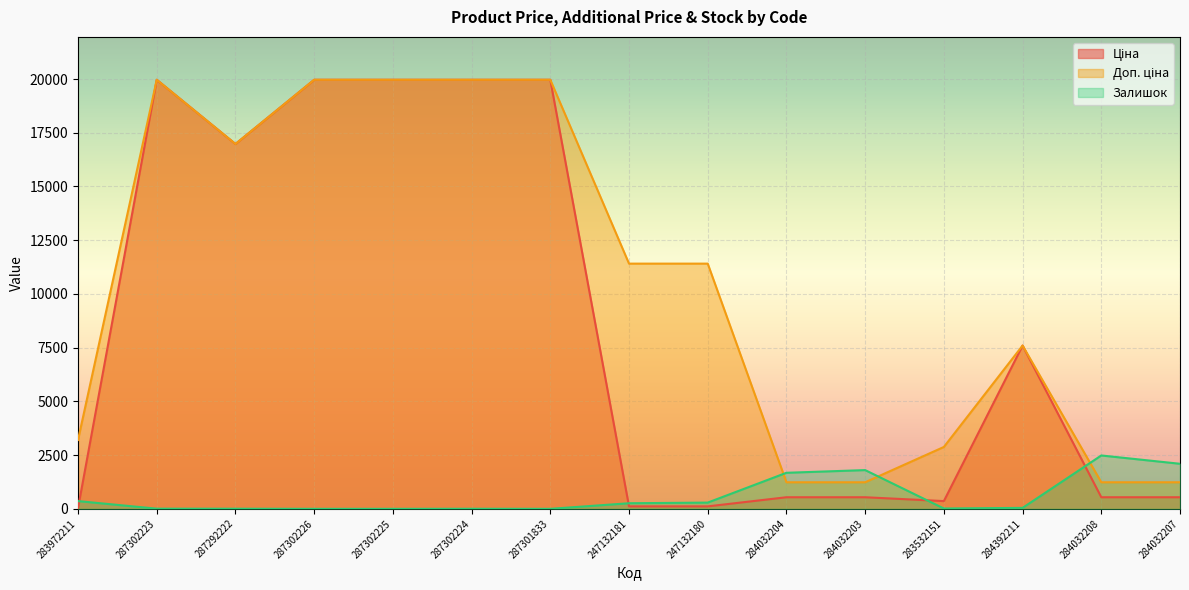

Reading left to right, list all the values displayed in this chart.

Ціна: 283972211=32.0	287302223=19964.2	287292222=16976.3	287302226=19964.2	287302225=19964.2	287302224=19964.2	287301833=19964.2	247132181=114.1	247132180=114.1	284032204=539.0	284032203=539.0	283532151=359.9	284392211=7596.5	284032208=539.0	284032207=539.0
Доп. ціна: 283972211=3205.0	287302223=19964.2	287292222=16976.3	287302226=19964.2	287302225=19964.2	287302224=19964.2	287301833=19964.2	247132181=11410.0	247132180=11410.0	284032204=1235.4	284032203=1235.4	283532151=2878.8	284392211=7596.5	284032208=1235.4	284032207=1235.4
Залишок: 283972211=360.0	287302223=7.0	287292222=5.0	287302226=0.0	287302225=0.0	287302224=3.0	287301833=0.0	247132181=260.0	247132180=290.0	284032204=1677.0	284032203=1802.0	283532151=15.0	284392211=44.0	284032208=2483.0	284032207=2096.0